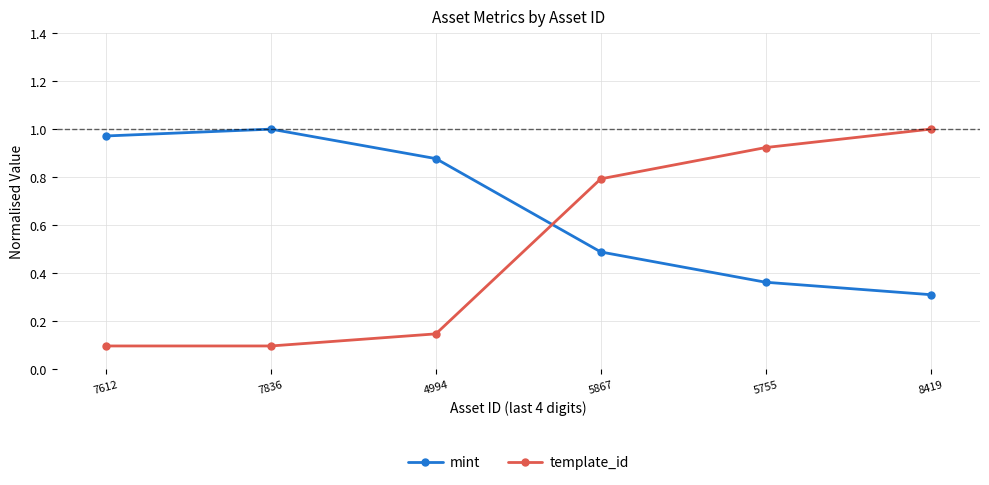

How many times do template_id and mint cross each other?

1